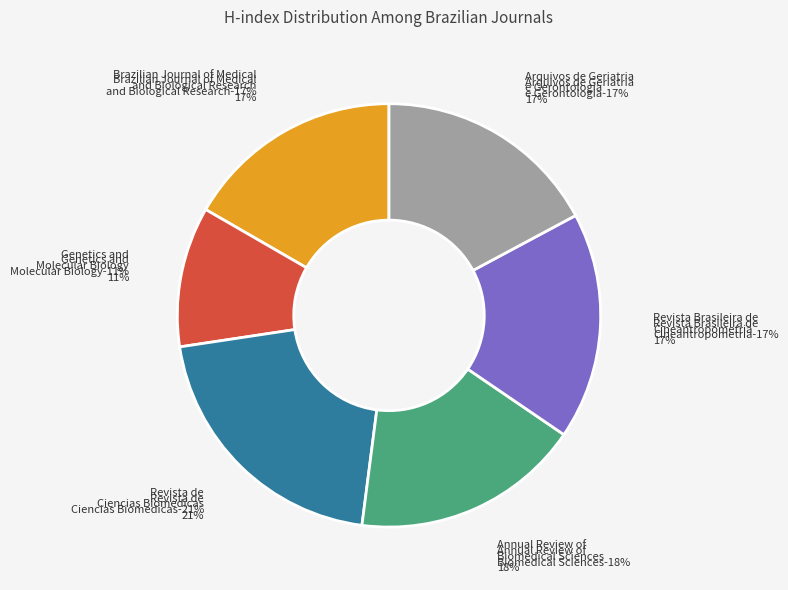

Between Annual Review of
Biomedical Sciences and Revista de
Ciencias Biomedicas, which is larger?

Revista de
Ciencias Biomedicas